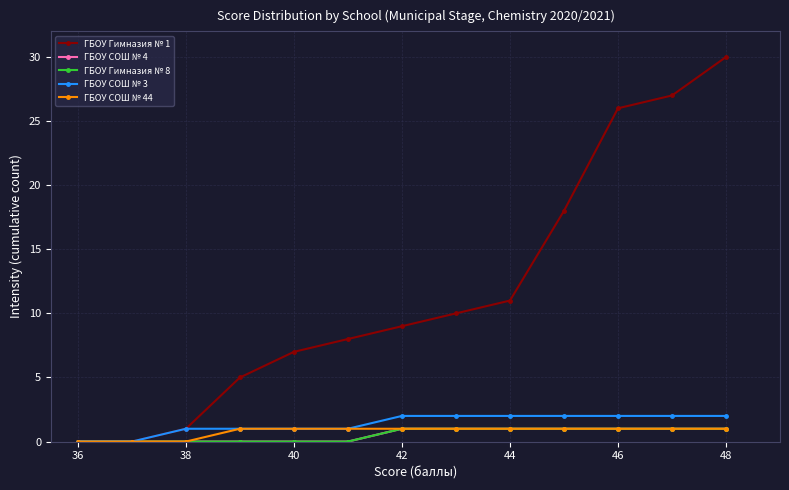

True or false: ГБОУ Гимназия № 8 and ГБОУ СОШ № 4 intersect in this chart.

False